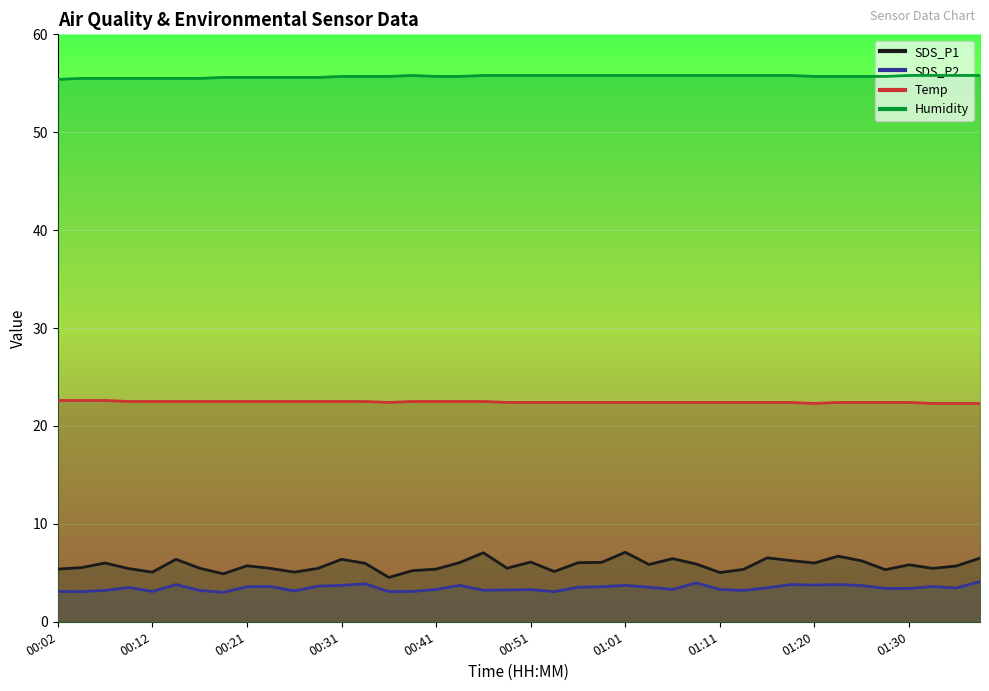

Reading left to right, extract all data points from this chart.

SDS_P1: 5.4	5.5	6.0	5.4	5.1	6.4	5.5	4.9	5.7	5.5	5.1	5.5	6.4	6.0	4.5	5.2	5.4	6.0	7.0	5.5	6.1	5.1	6.0	6.1	7.1	5.8	6.5	5.9	5.0	5.3	6.5	6.2	6.0	6.7	6.2	5.3	5.8	5.5	5.7	6.5
SDS_P2: 3.1	3.1	3.2	3.5	3.1	3.8	3.2	3.0	3.6	3.6	3.1	3.6	3.7	3.9	3.1	3.1	3.3	3.7	3.2	3.2	3.3	3.1	3.5	3.6	3.7	3.5	3.3	4.0	3.3	3.2	3.5	3.8	3.8	3.8	3.7	3.4	3.4	3.6	3.5	4.1
Temp: 22.6	22.6	22.6	22.5	22.5	22.5	22.5	22.5	22.5	22.5	22.5	22.5	22.5	22.5	22.4	22.5	22.5	22.5	22.5	22.4	22.4	22.4	22.4	22.4	22.4	22.4	22.4	22.4	22.4	22.4	22.4	22.4	22.3	22.4	22.4	22.4	22.4	22.3	22.3	22.3
Humidity: 55.4	55.5	55.5	55.5	55.5	55.5	55.5	55.6	55.6	55.6	55.6	55.6	55.7	55.7	55.7	55.8	55.7	55.7	55.8	55.8	55.8	55.8	55.8	55.8	55.8	55.8	55.8	55.8	55.8	55.8	55.8	55.8	55.7	55.7	55.7	55.7	55.8	55.8	55.8	55.8